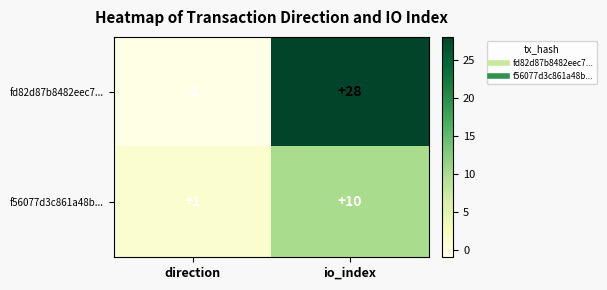

Rank the series by their average value, from highest to lowest.

fd82d87b8482eec7..., f56077d3c861a48b...